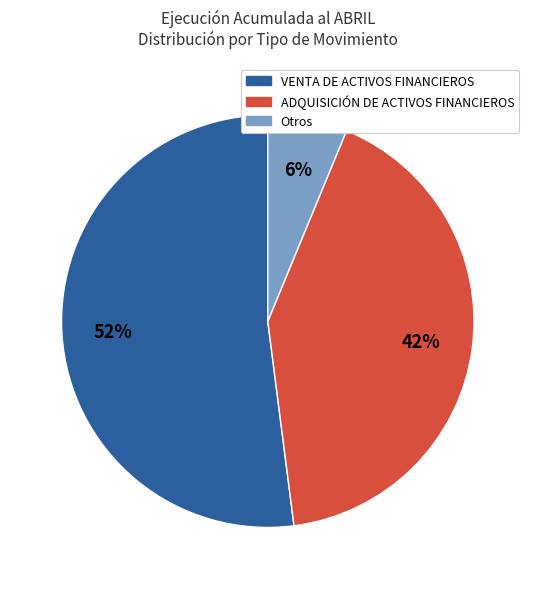

To the nearest percent, what is the difference between the largest and smallest slice percentages?

46%